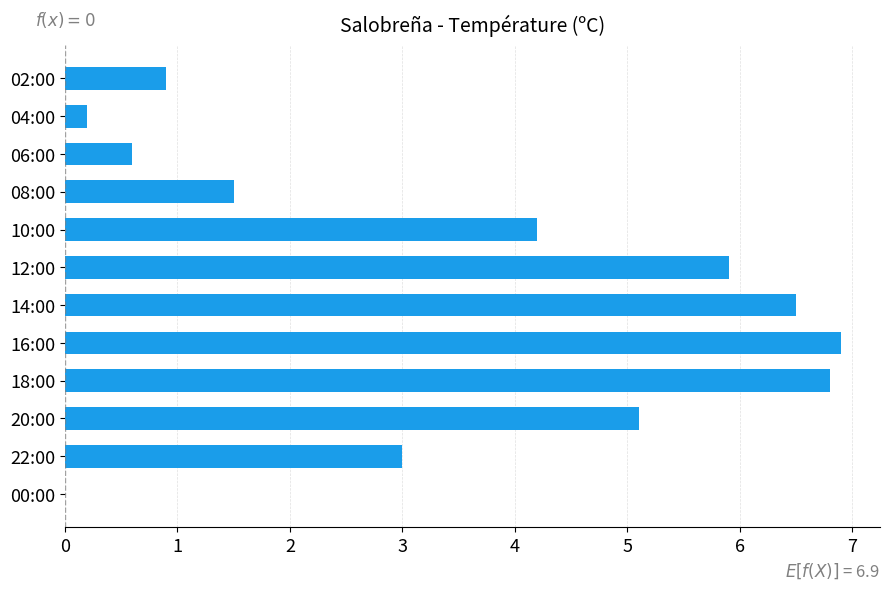

What is the maximum value shown in the chart?

6.9